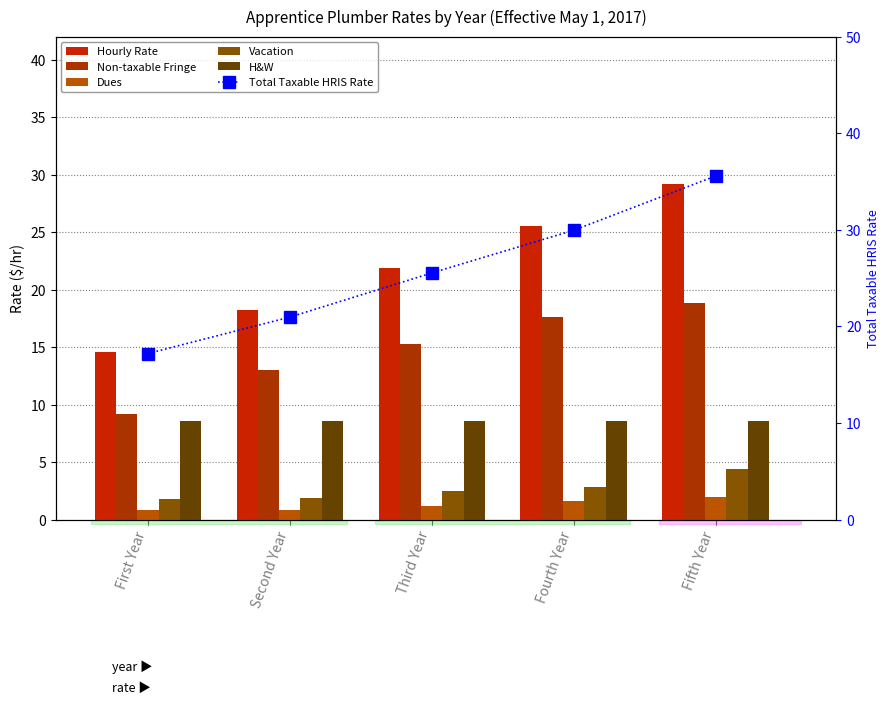

What value does the Vacation series have at Fourth Year?

2.9